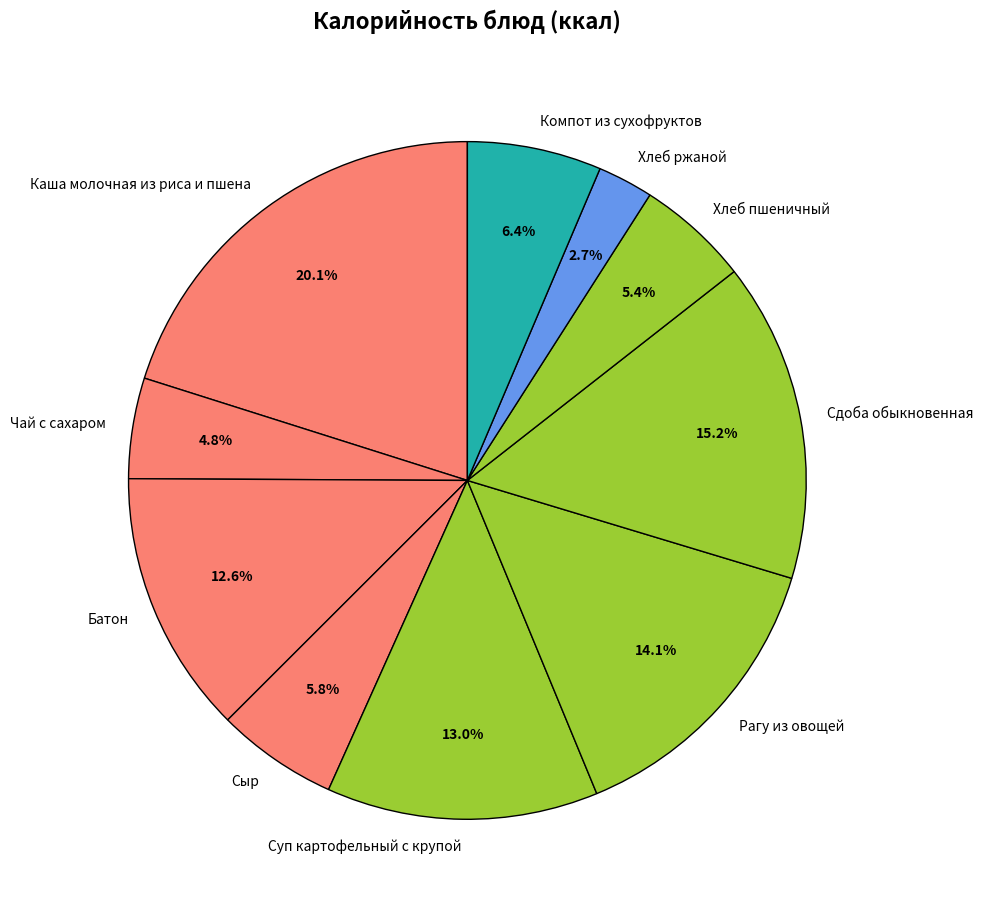

True or false: Суп картофельный с крупой accounts for 13% of the total.

True